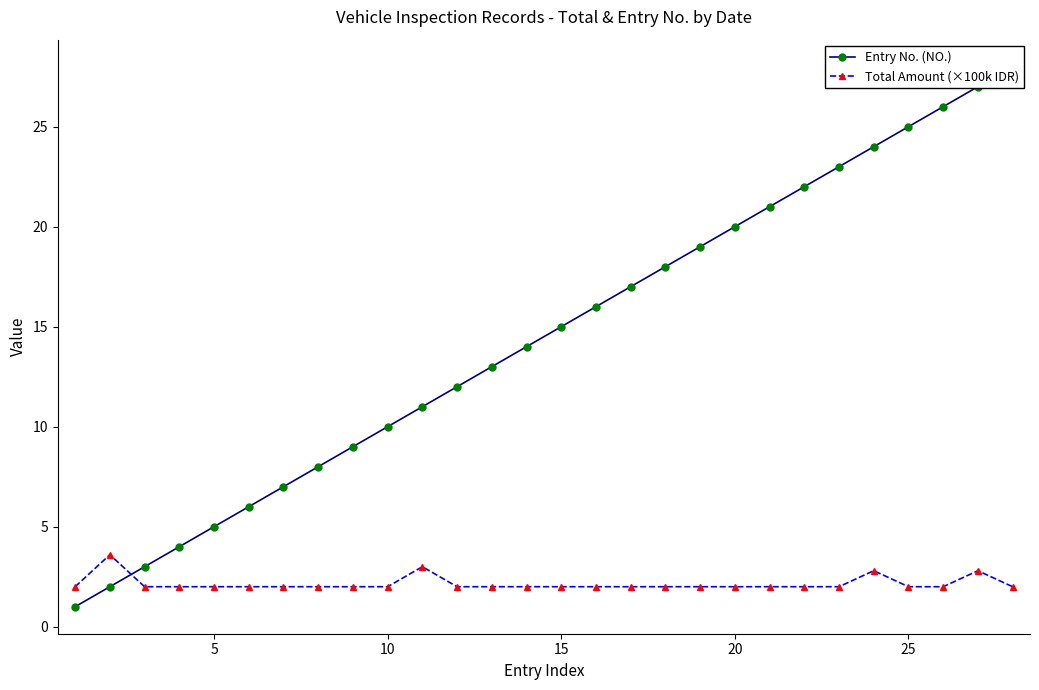

Which series has the largest total across all categories?

Entry No. (NO.)